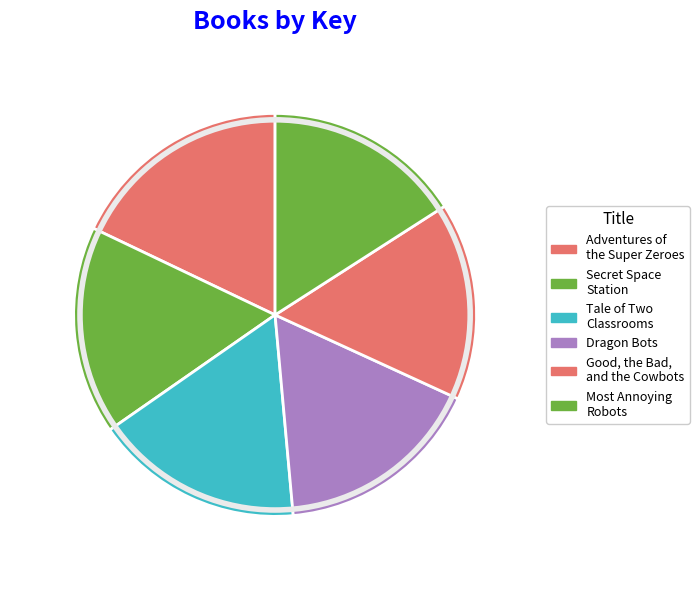

To the nearest percent, what is the difference between the largest and smallest slice percentages?

2%